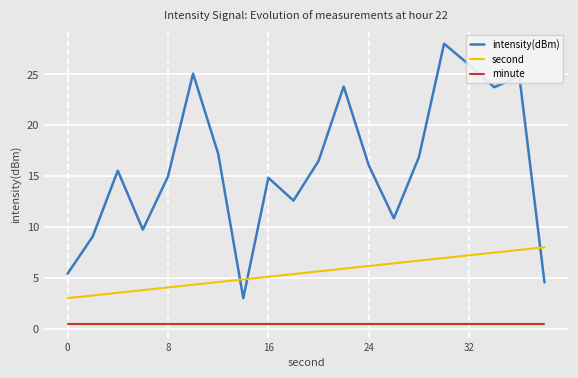

What is the difference between the maximum and minimum values in the second series?

5.0